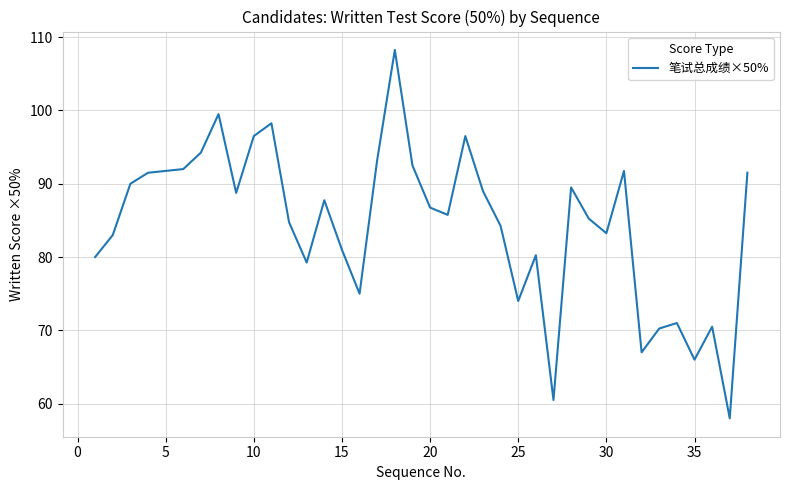

What is the smallest value displayed?

58.0